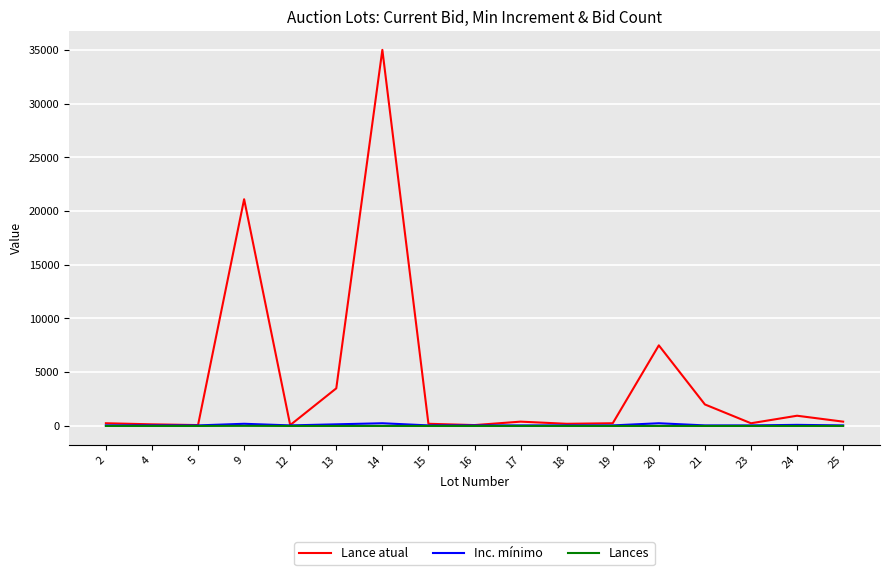

Which series has the largest range (max minus min)?

Lance atual